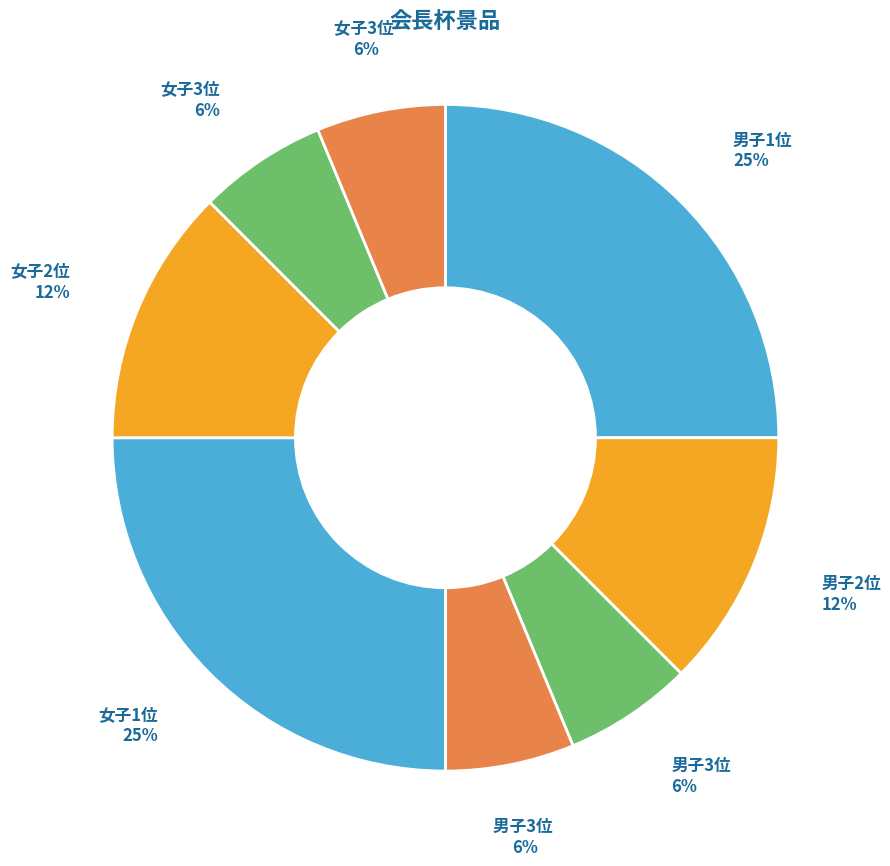

What is the largest slice in the pie chart?

男子1位